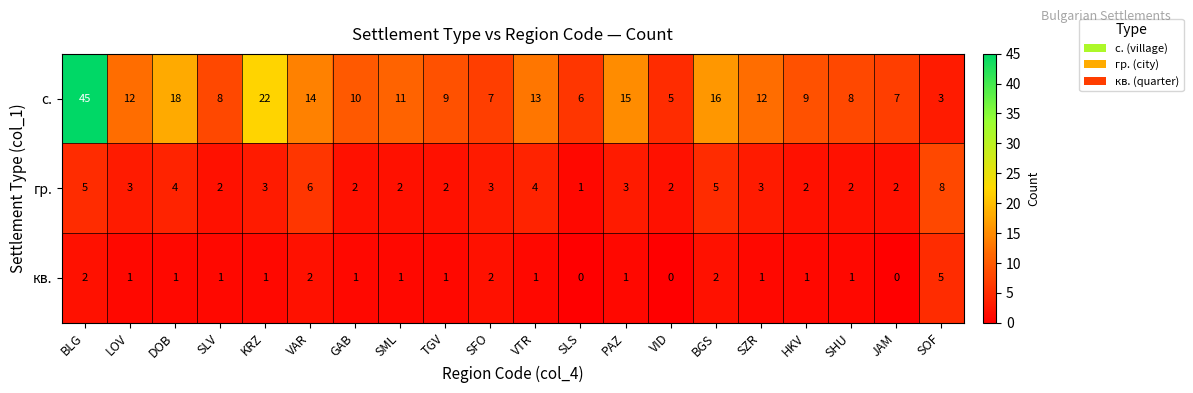

What is the sum of all с. values?

250